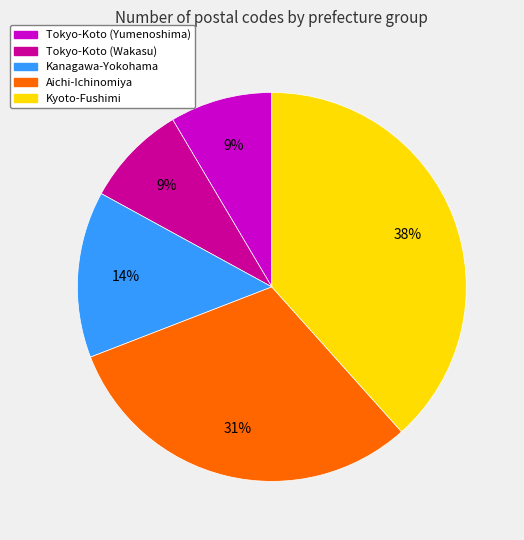

Do Tokyo-Koto (Wakasu) and Kyoto-Fushimi together represent more than half of the pie?

No